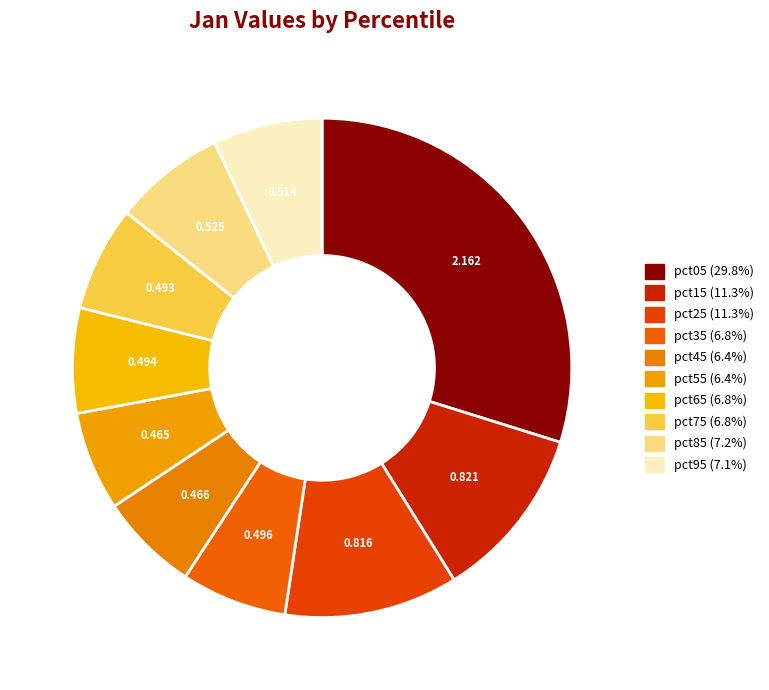

How many slices are in this pie chart?

10